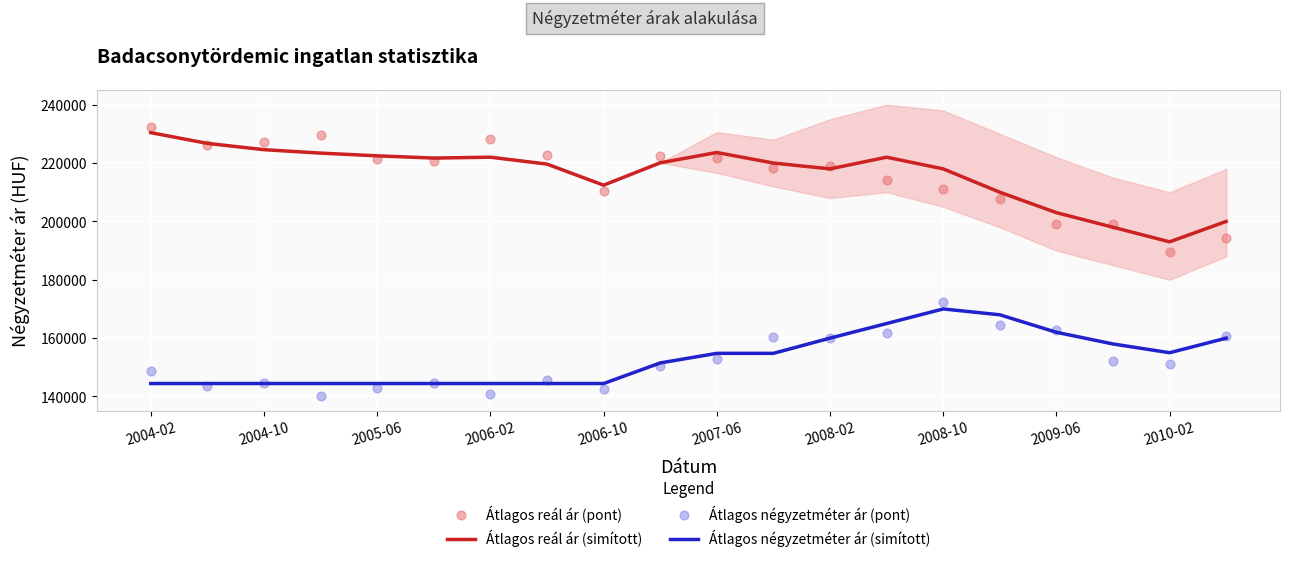

What is the minimum value for Átlagos reál ár (simított)?

193000